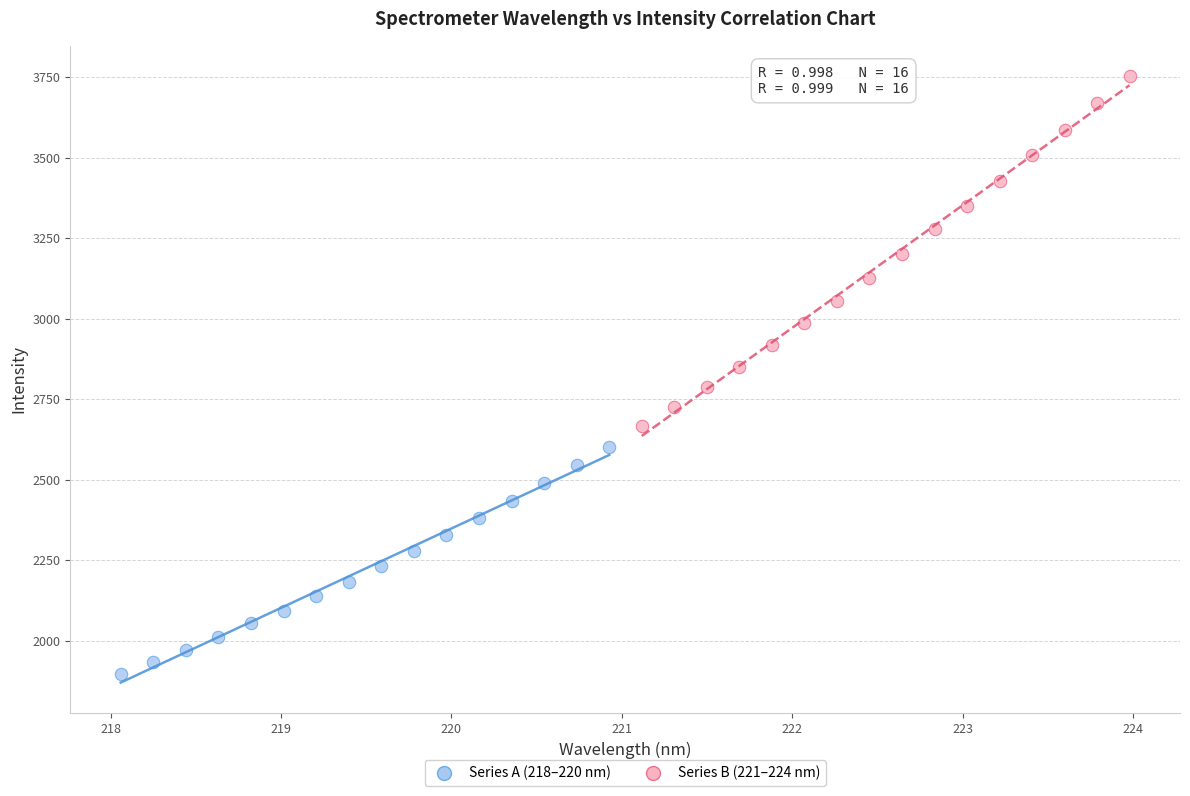

Which series contains the highest Y value?

Series B (221–224 nm)